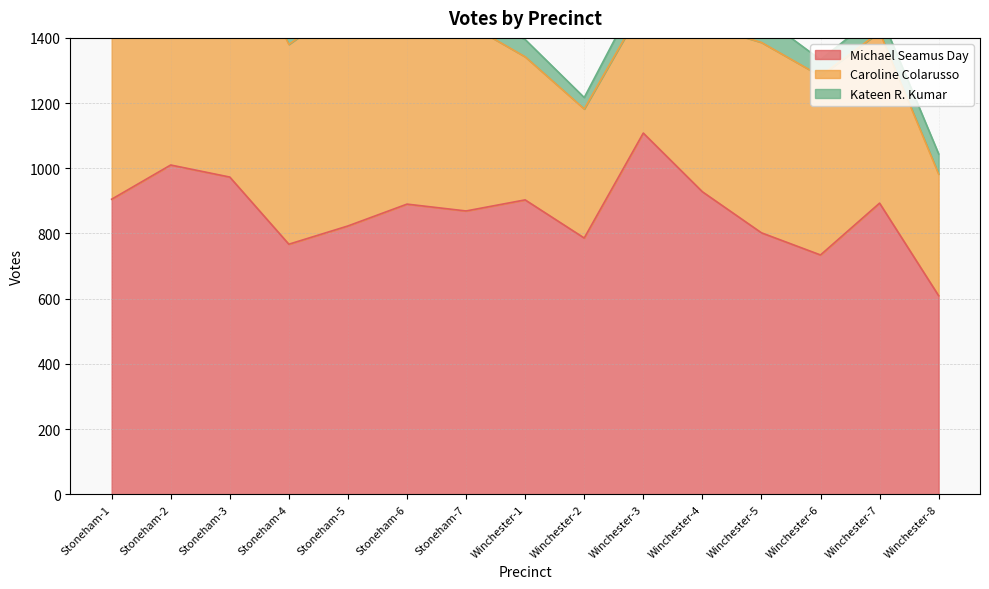

Rank the categories by Michael Seamus Day value from lowest to highest.

Winchester-8, Winchester-6, Stoneham-4, Winchester-2, Winchester-5, Stoneham-5, Stoneham-7, Stoneham-6, Winchester-7, Winchester-1, Stoneham-1, Winchester-4, Stoneham-3, Stoneham-2, Winchester-3